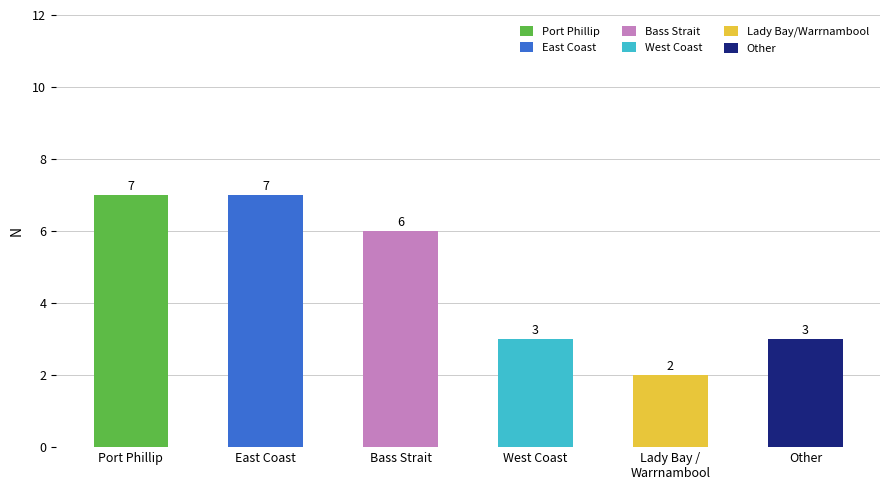

What is the label of the 2nd bar from the left?

East Coast